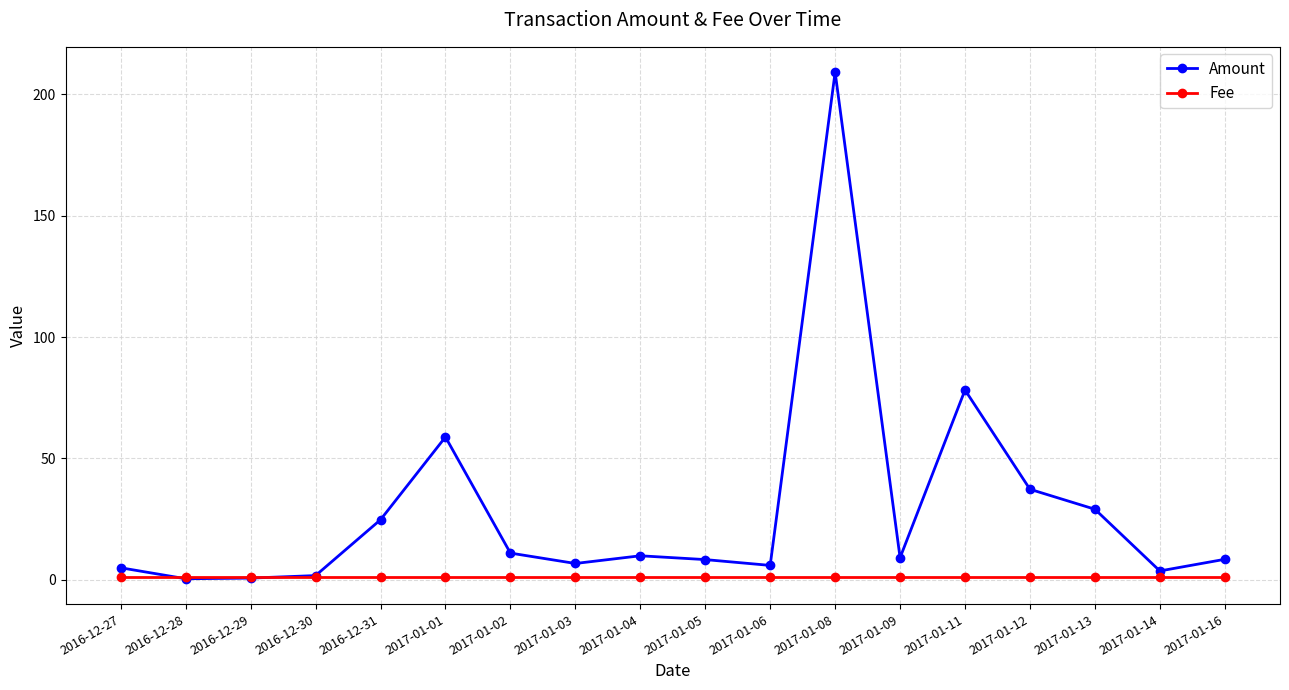

What is the label of the 2nd point from the left?

2016-12-28